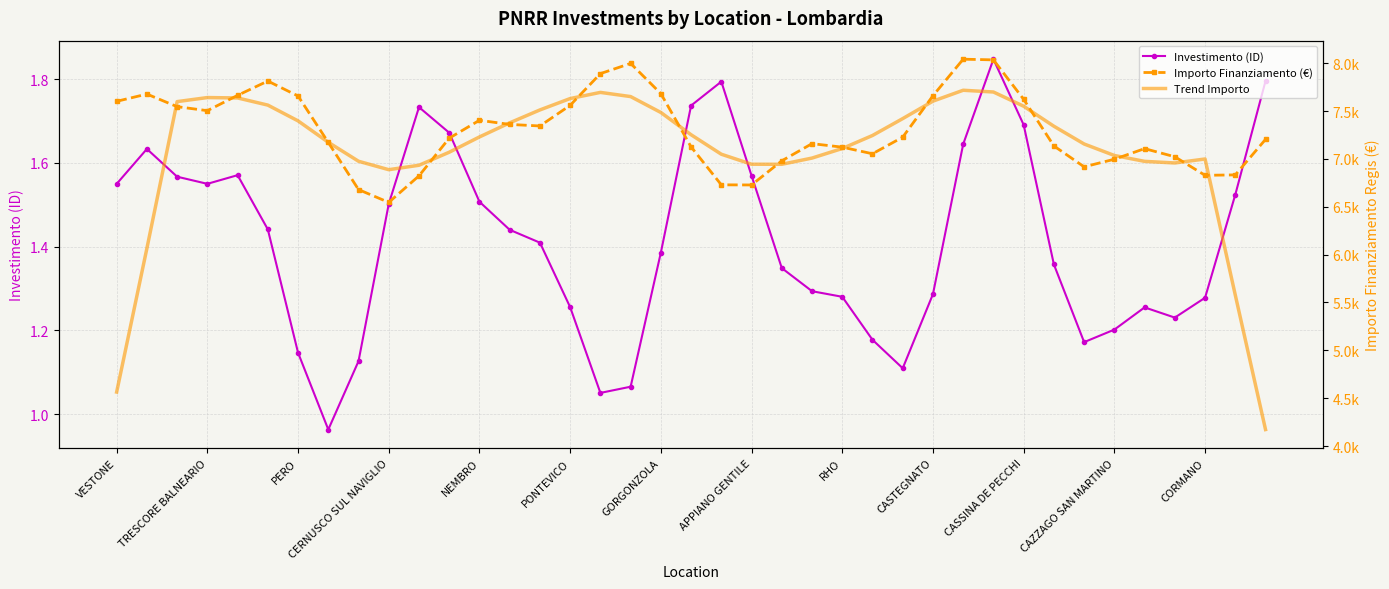

True or false: Investimento (ID) has more than 0 interior local peaks.

True